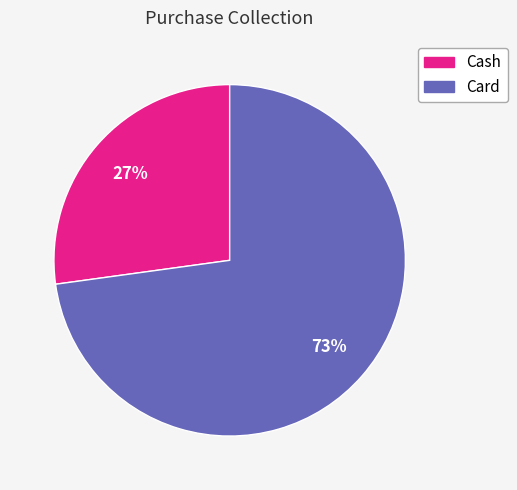

Between Card and Cash, which is larger?

Card